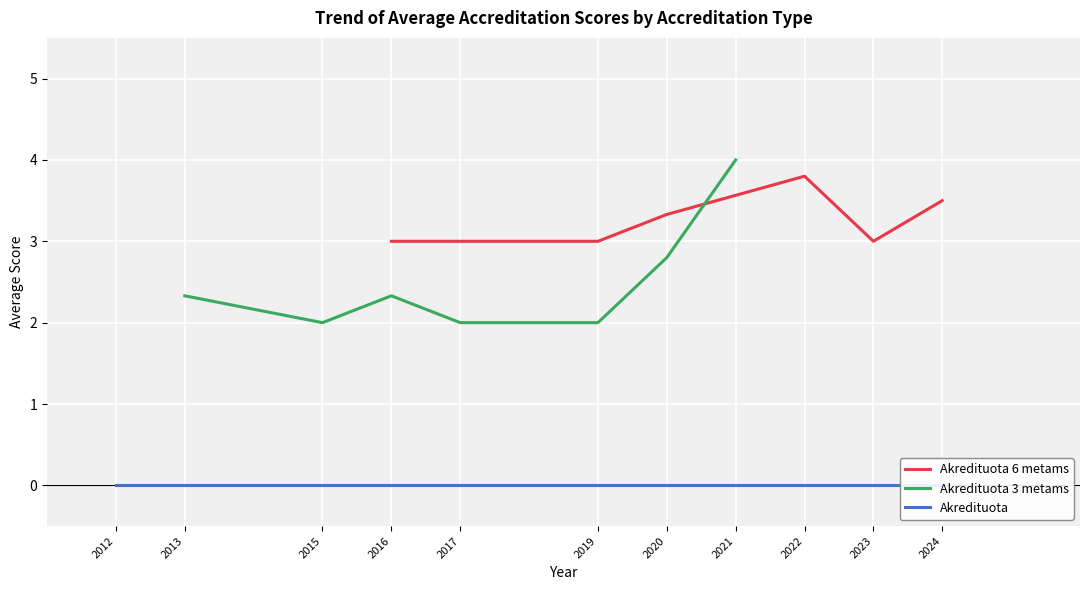

What is the highest value of the Akredituota 6 metams series?

3.8